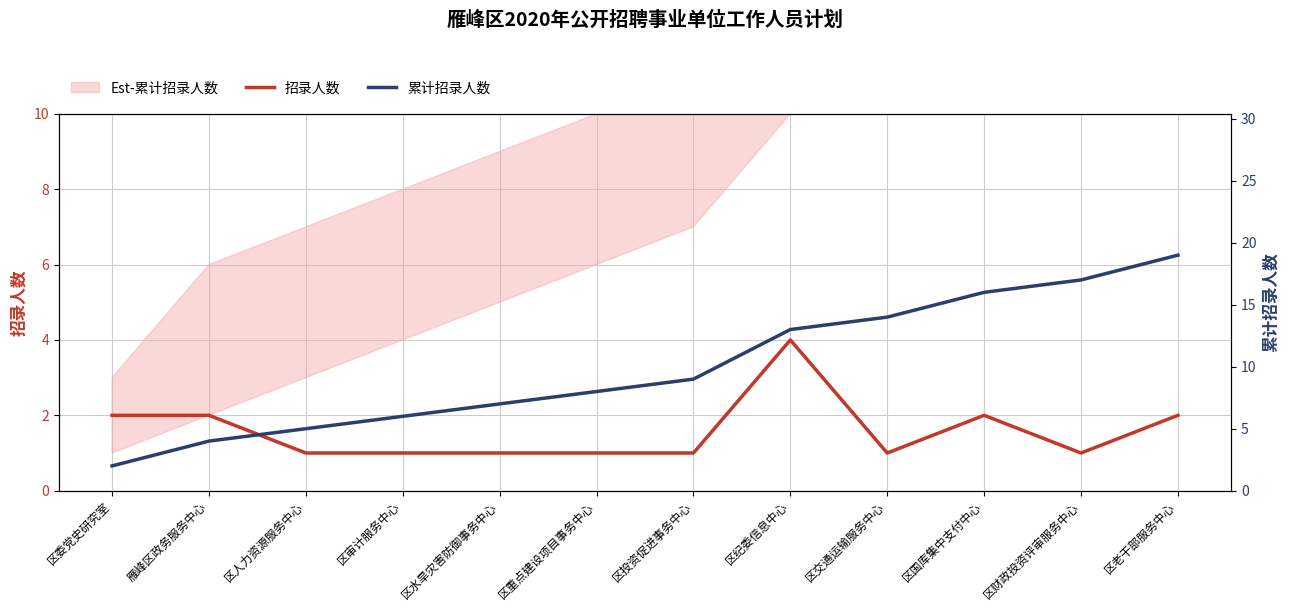

Which series has the largest range (max minus min)?

累计招录人数